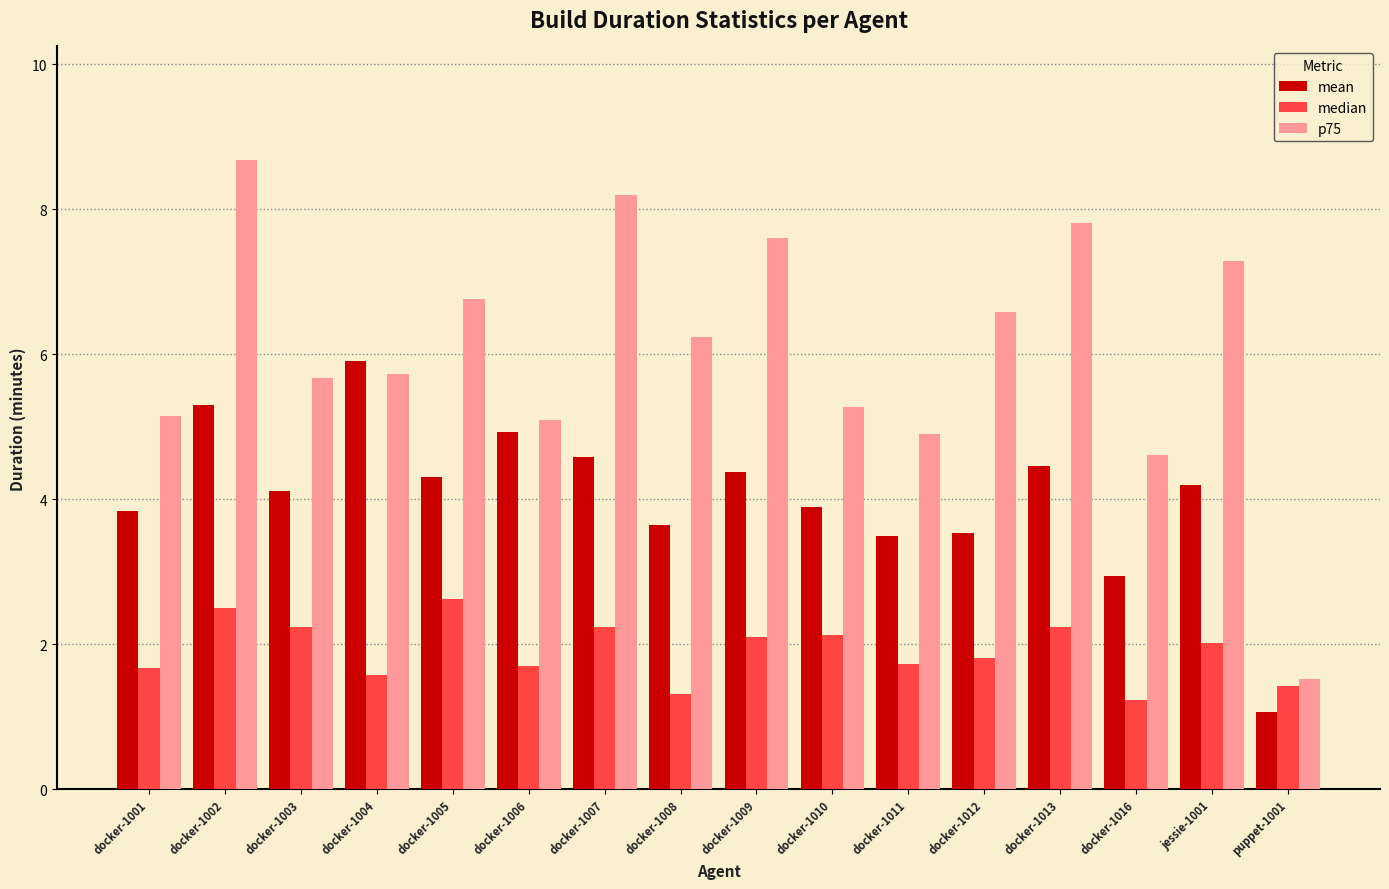

What is the label of the 10th bar from the right?

docker-1007